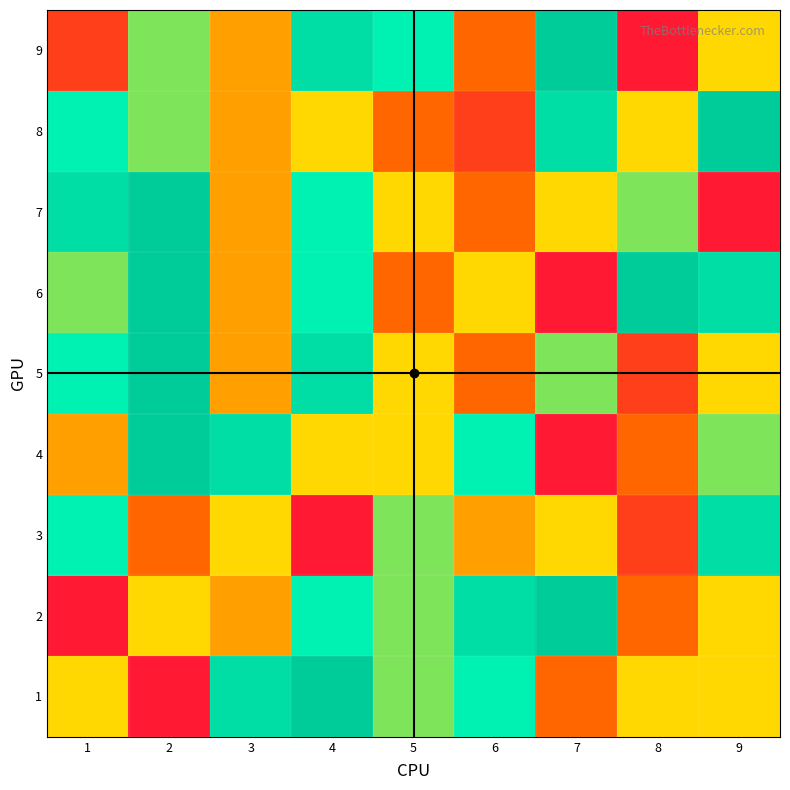

What is the greatest value displayed?

9